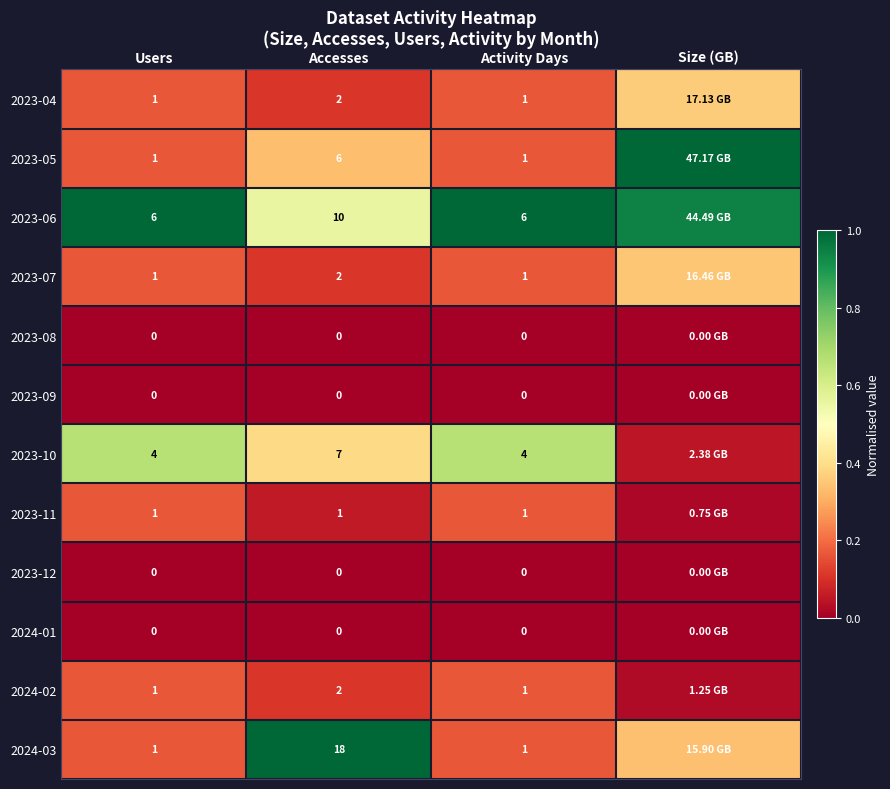

Between Users and Size (GB), which is larger?

Size (GB)